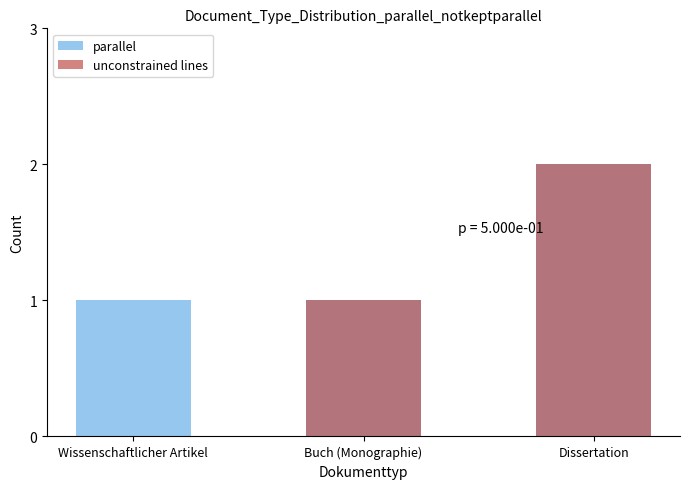

Which series has the largest range (max minus min)?

unconstrained lines